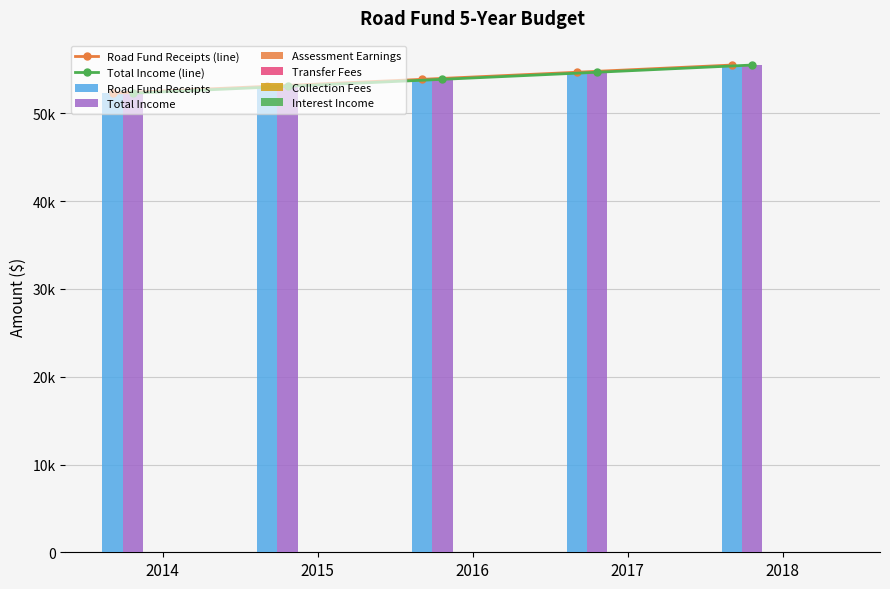

Does the chart contain stacked bars?

No